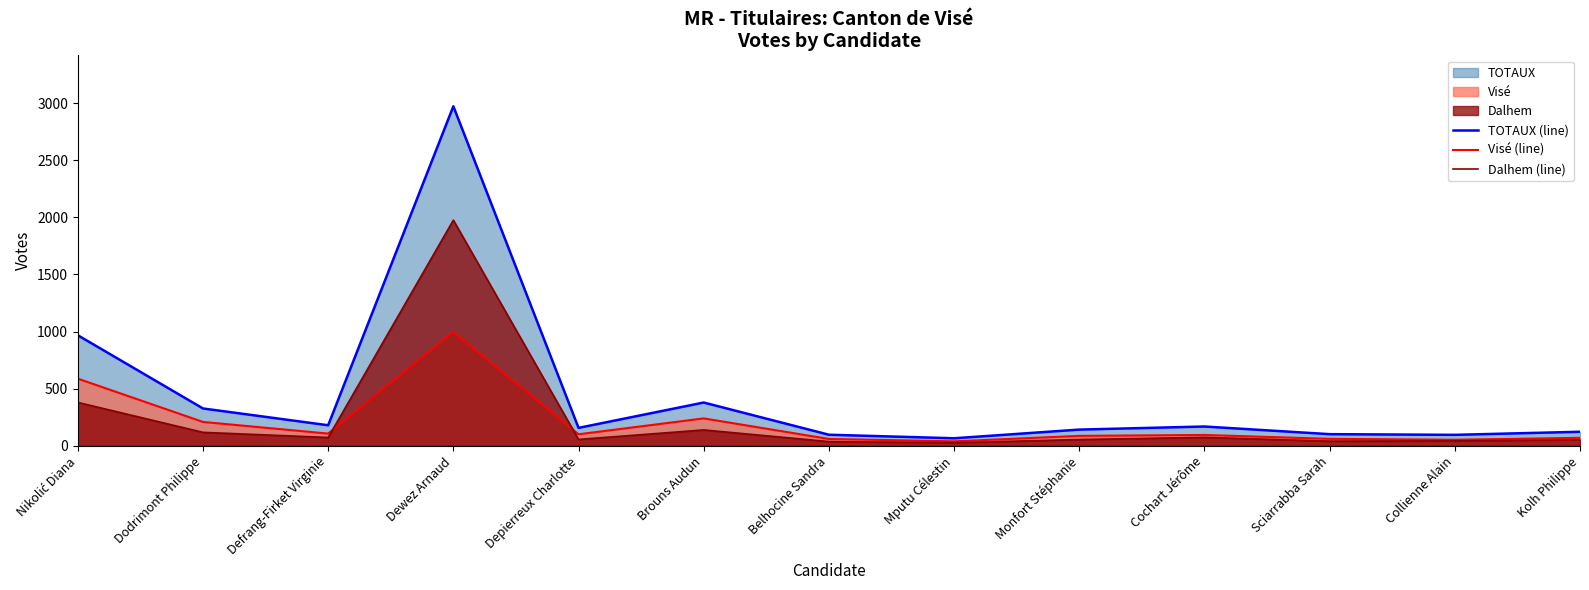

What is the value of the TOTAUX (line) point at the 13th from the left?

123